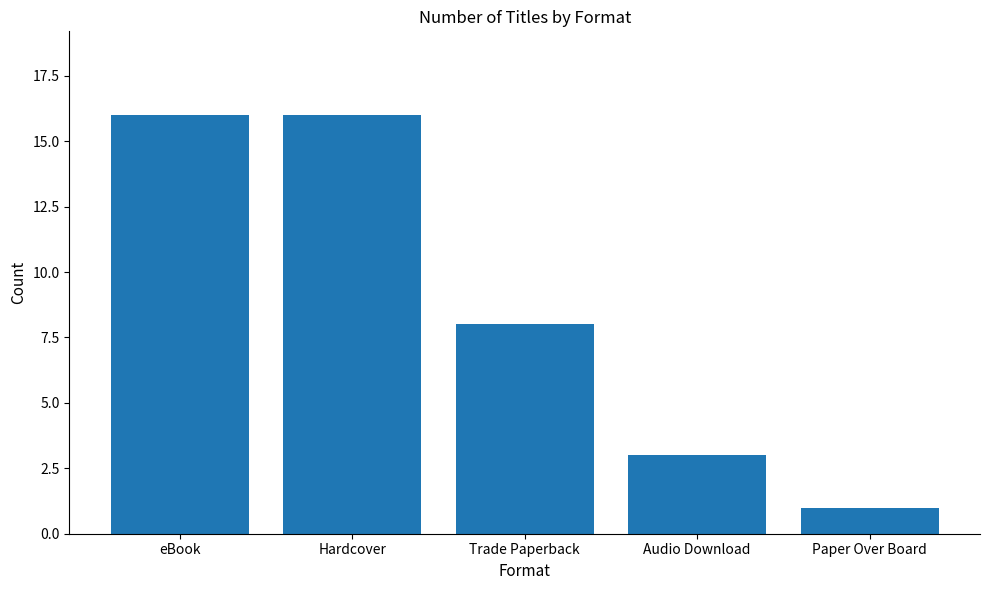

What is the sum of all values?

44